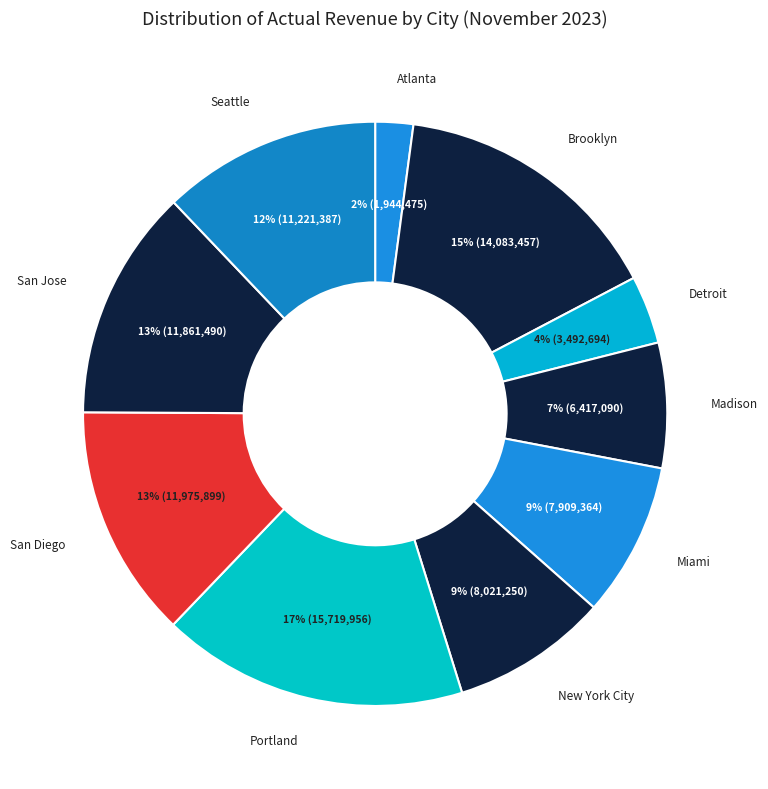

Count the number of slices in the pie.

10